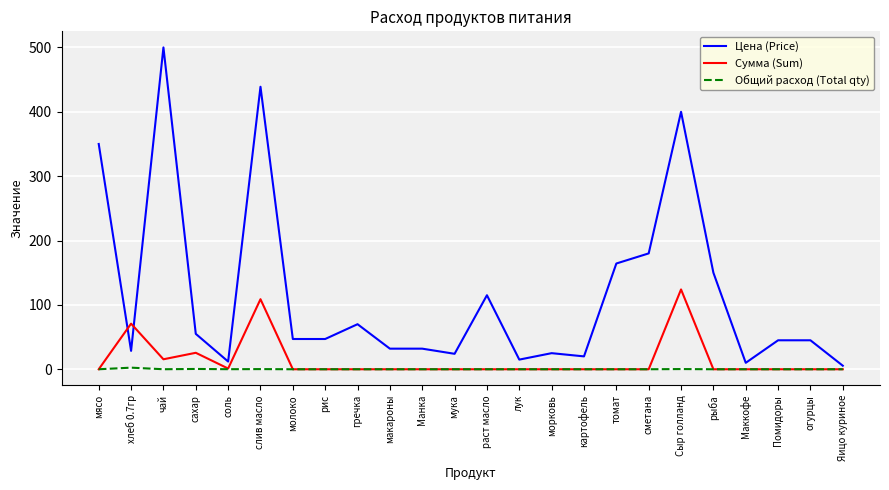

True or false: Сумма (Sum) has more than 1 interior local peaks.

True